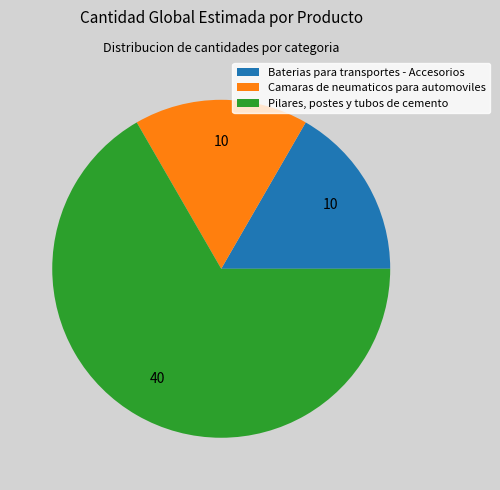

Which category has the biggest portion of the pie?

Pilares, postes y tubos de cemento